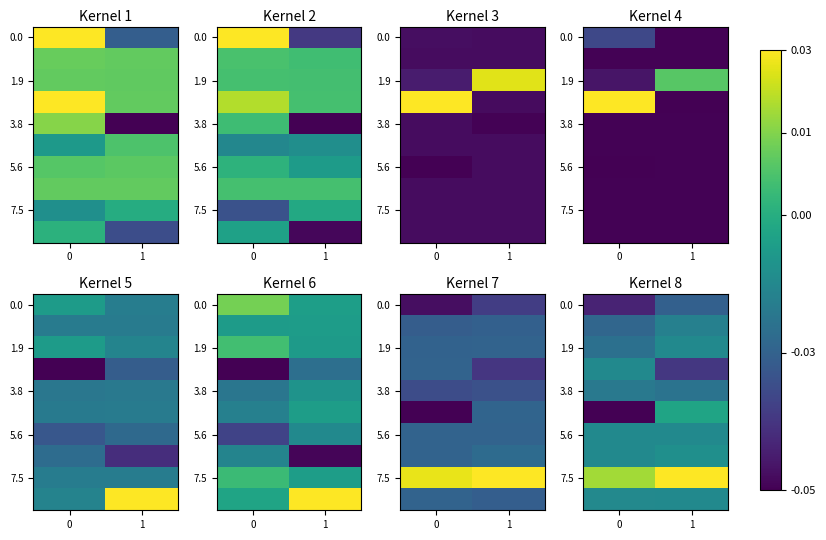

At how many categories does at least one series exceed 0?

2